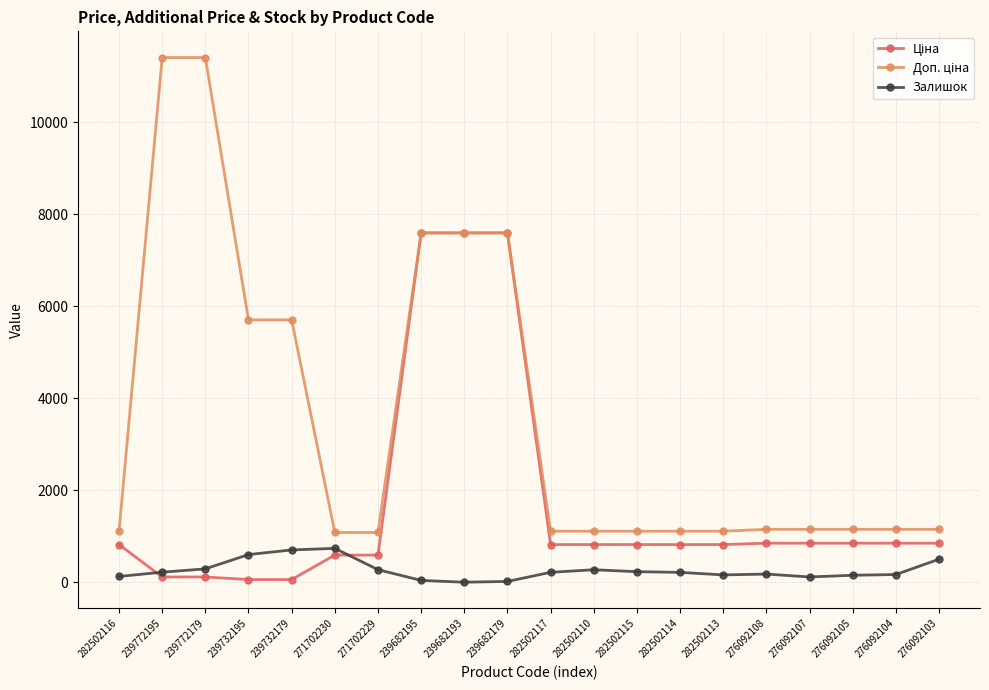

Is it true that Залишок equals 702.0 at 239732179?

True